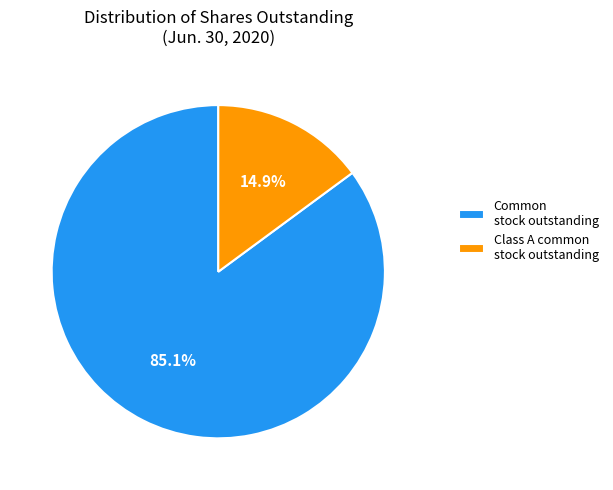

Does Class A common stock outstanding represent more than half of the total?

No